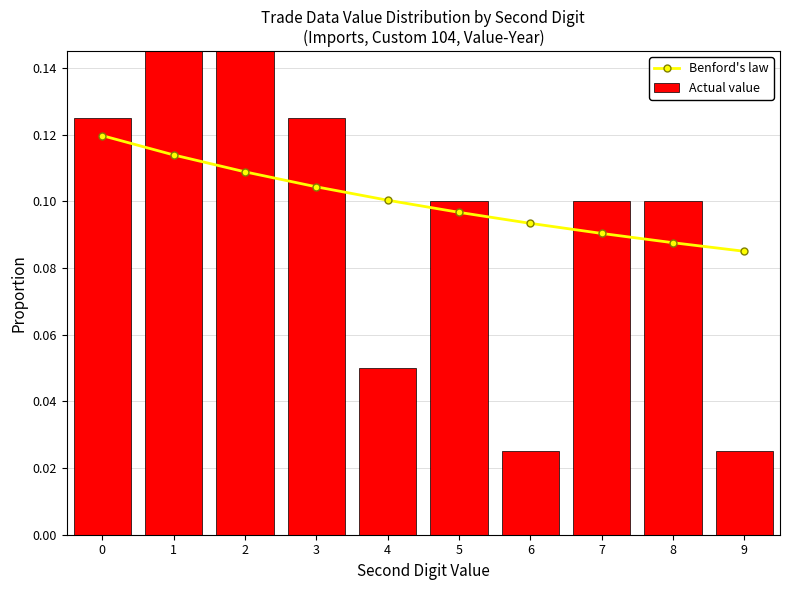

Rank the categories by Actual value value from lowest to highest.

6, 9, 4, 5, 7, 8, 0, 3, 1, 2